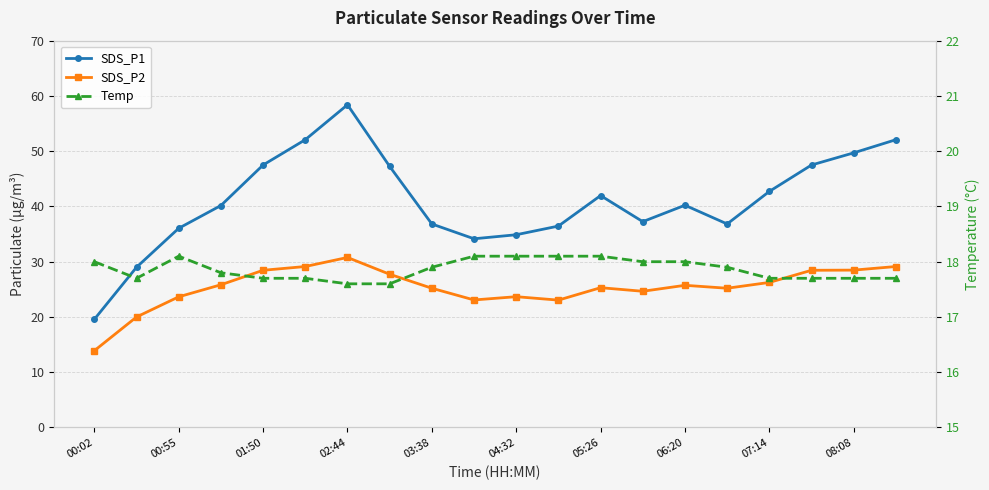

Reading right to left, transcribe all the data shown in this chart.

SDS_P1: 52.1	49.7	47.5	42.7	36.8	40.2	37.2	42.0	36.5	34.9	34.1	36.8	47.2	58.4	52.1	47.5	40.2	36.0	29.0	19.6
SDS_P2: 29.1	28.5	28.4	26.2	25.2	25.7	24.6	25.3	23.1	23.7	23.1	25.2	27.7	30.8	29.1	28.4	25.8	23.6	20.0	13.9
Temp: 17.7	17.7	17.7	17.7	17.9	18.0	18.0	18.1	18.1	18.1	18.1	17.9	17.6	17.6	17.7	17.7	17.8	18.1	17.7	18.0